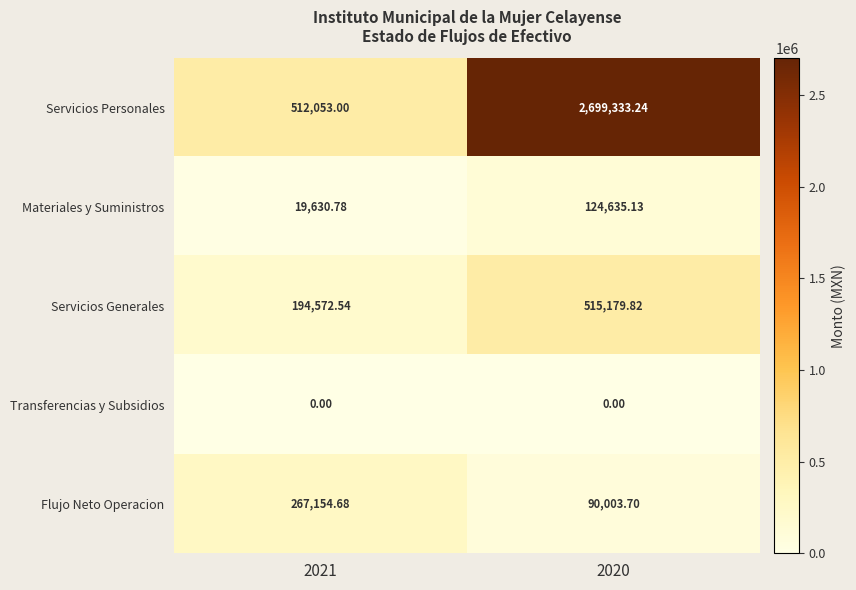

Rank the series by their maximum value, from highest to lowest.

Servicios Personales, Servicios Generales, Flujo Neto Operacion, Materiales y Suministros, Transferencias y Subsidios